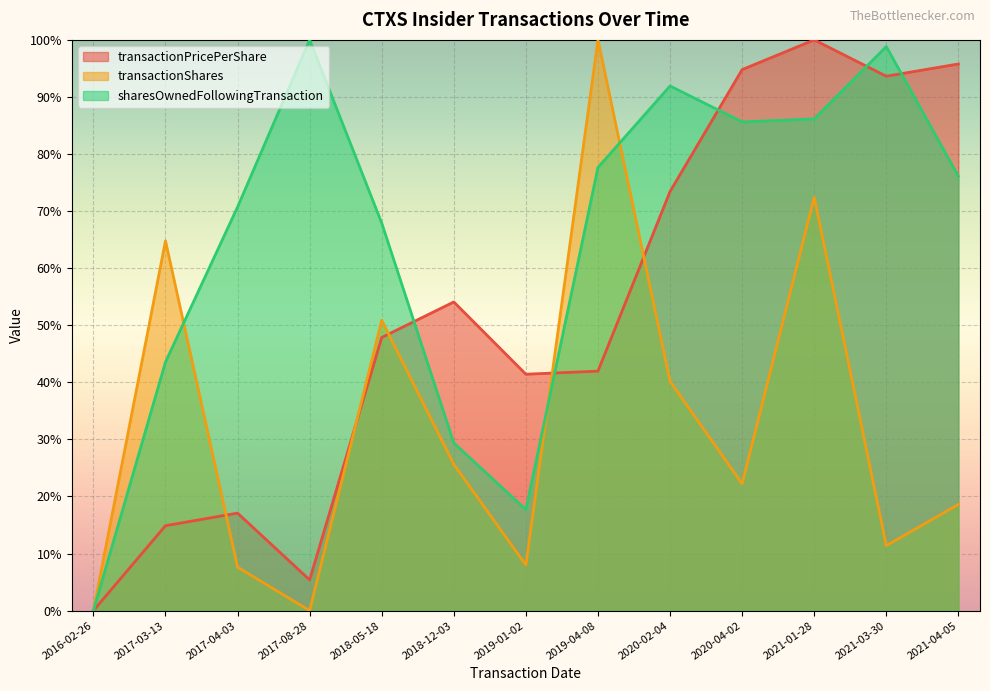

Which series ends up on top after the final intersection of transactionShares and transactionPricePerShare?

transactionPricePerShare